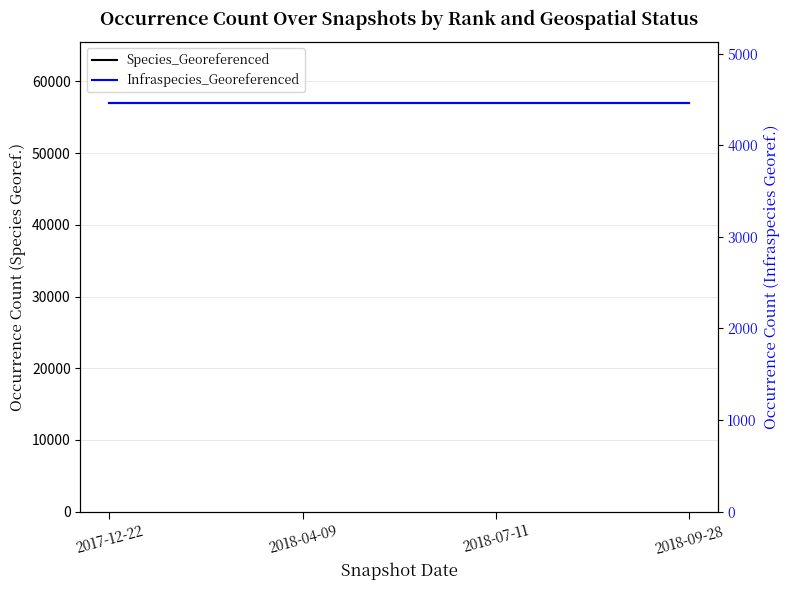

The Species_Georeferenced series shows 56973 at 2018-04-09. True or false?

True